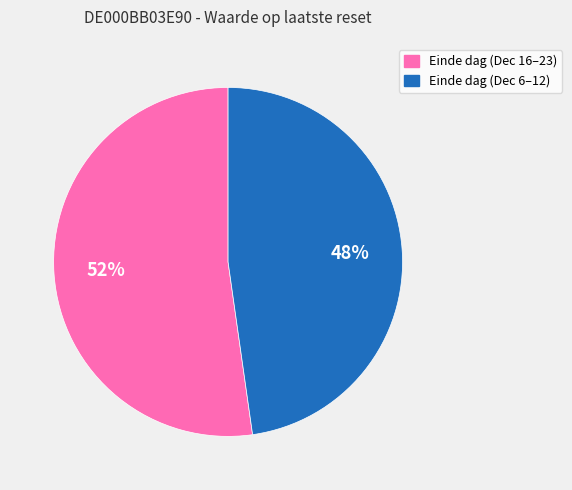

To the nearest percent, what is the average slice percentage?

50%